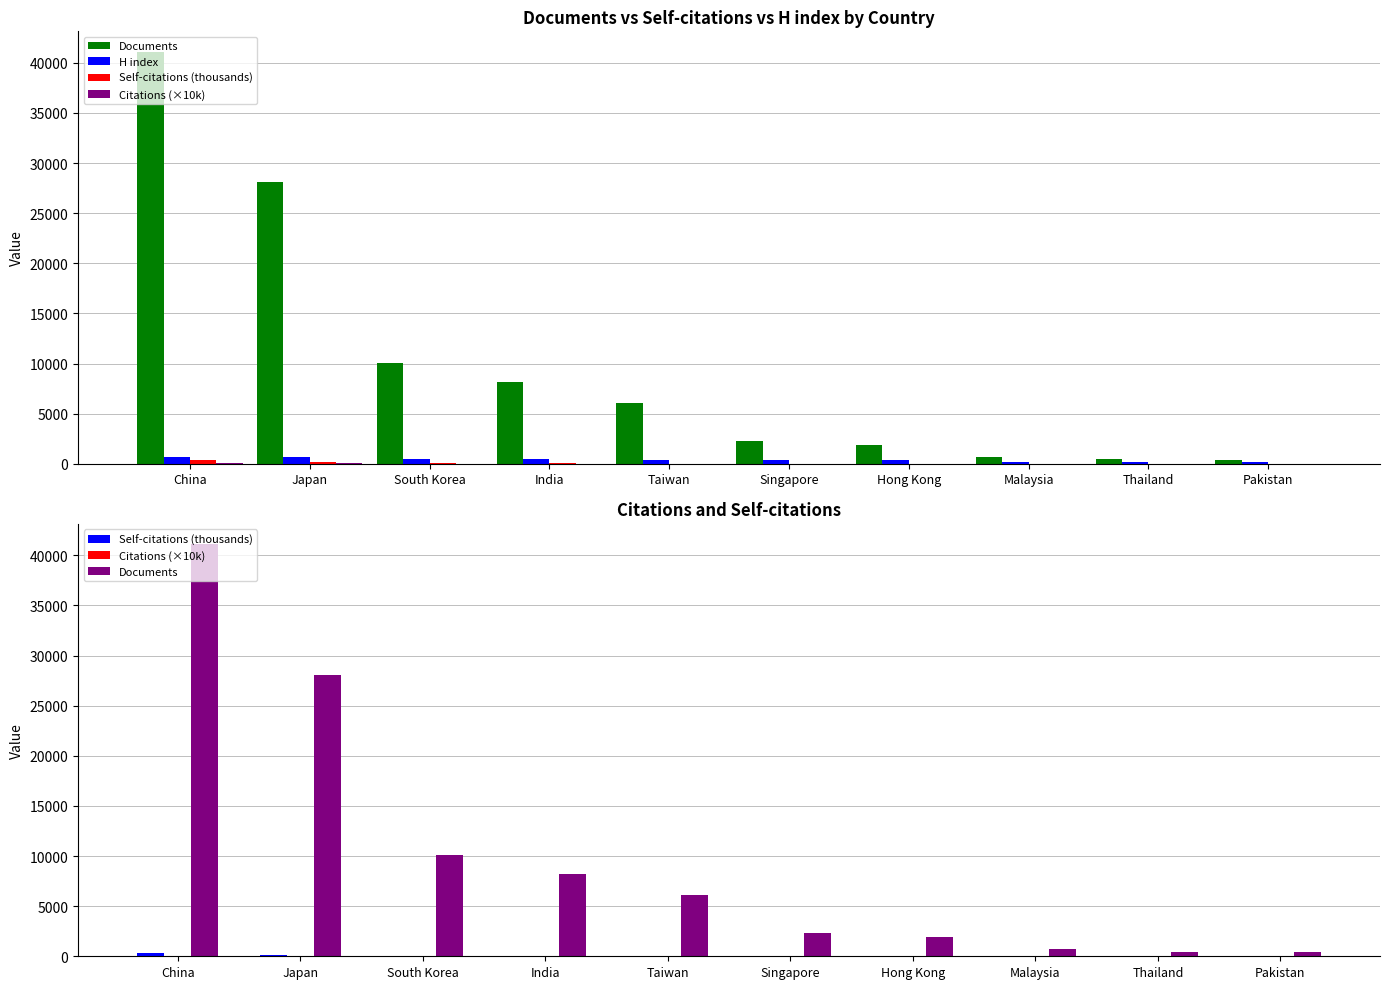

True or false: Self-citations (thousands) has a value of 4.5 at Malaysia.

False